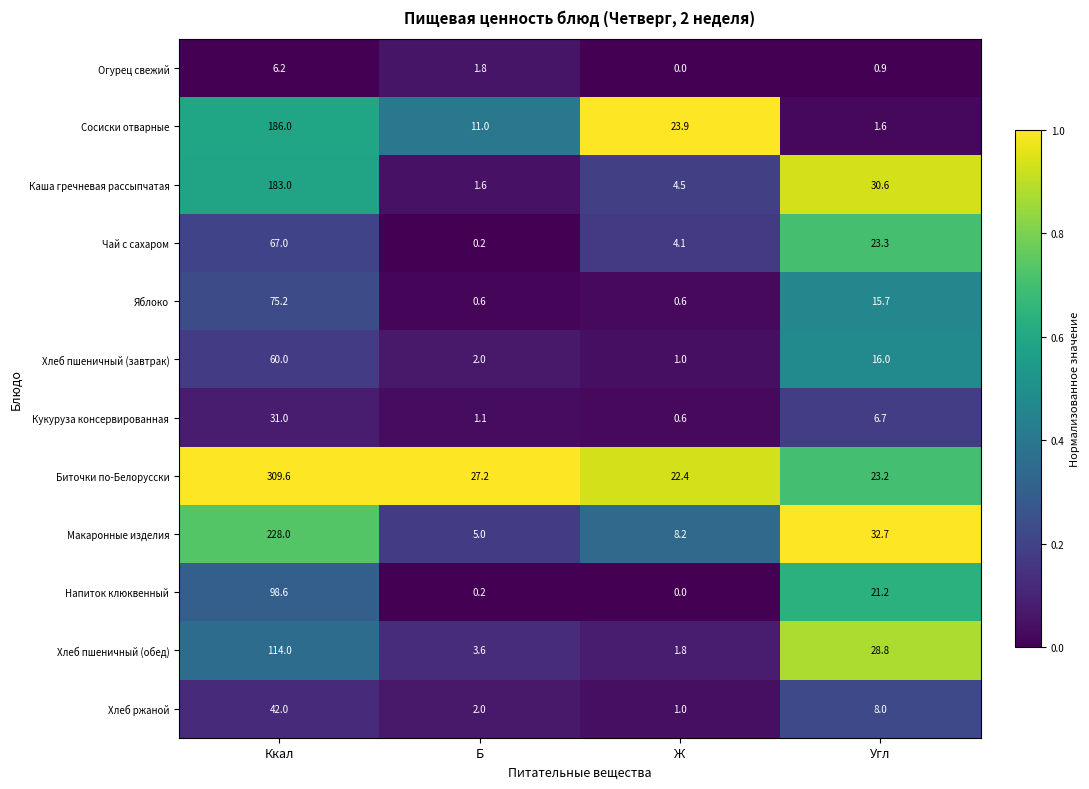

What is the difference between the Напиток клюквенный values at Угл and Ж?

21.2